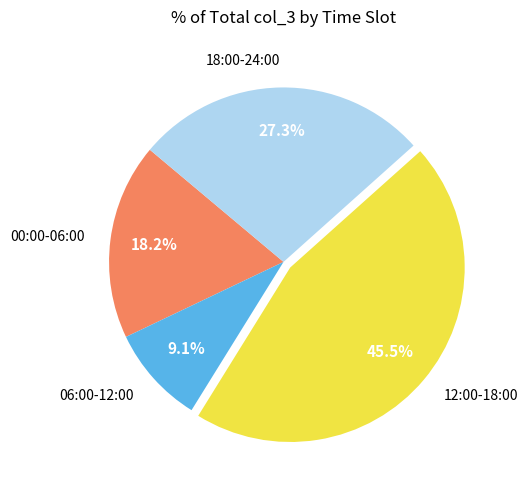

Combined, do 06:00-12:00 and 18:00-24:00 account for over 50%?

No